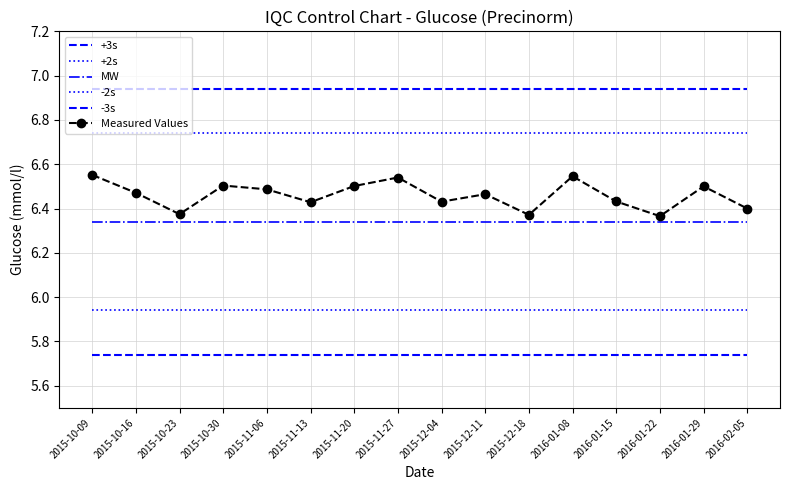

The value of Measured Values at 2015-10-30 is 6.5. True or false?

True